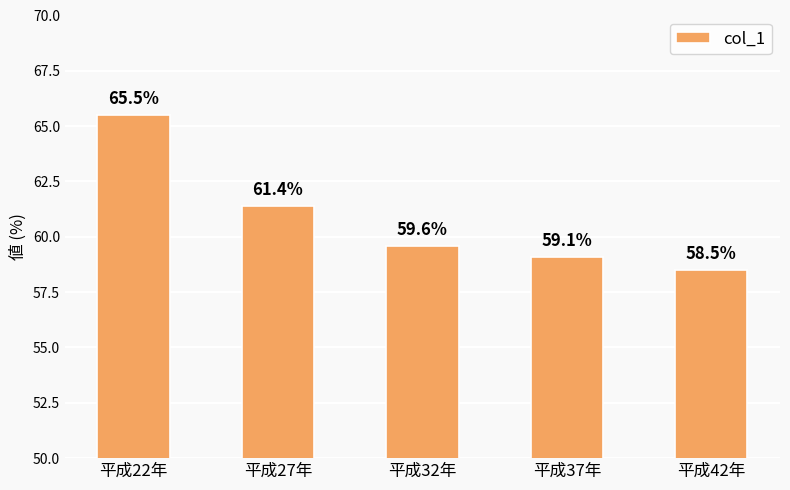

Between 平成42年 and 平成37年, which is larger?

平成37年